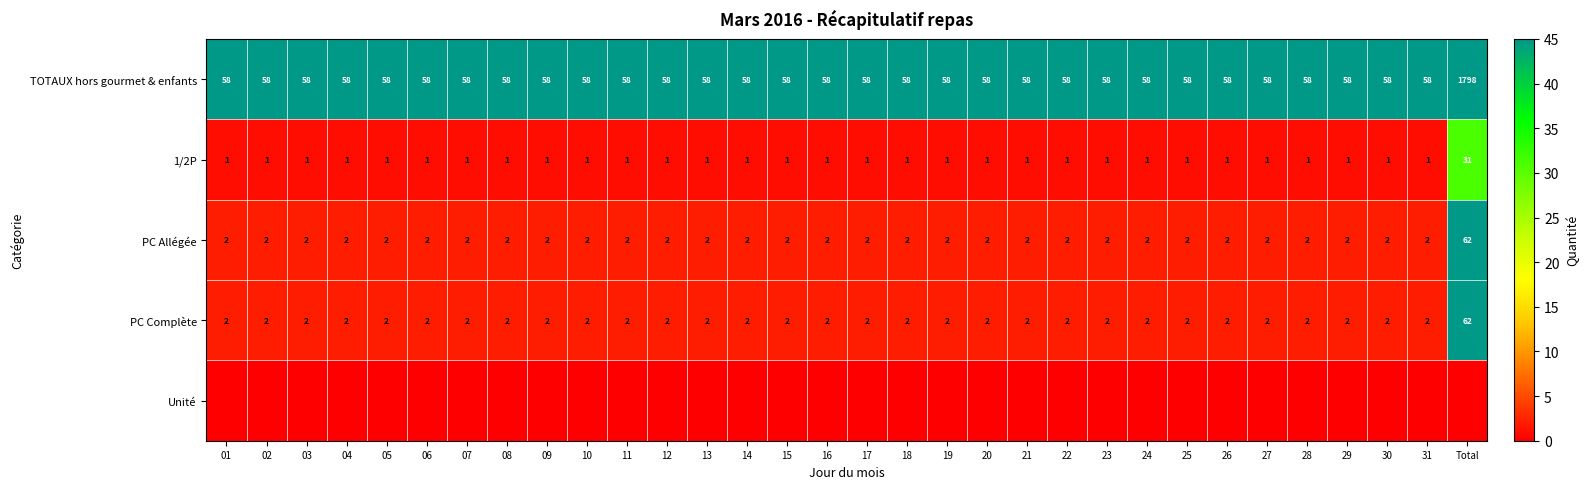

True or false: PC Allégée has a value of 2 at 31.

True